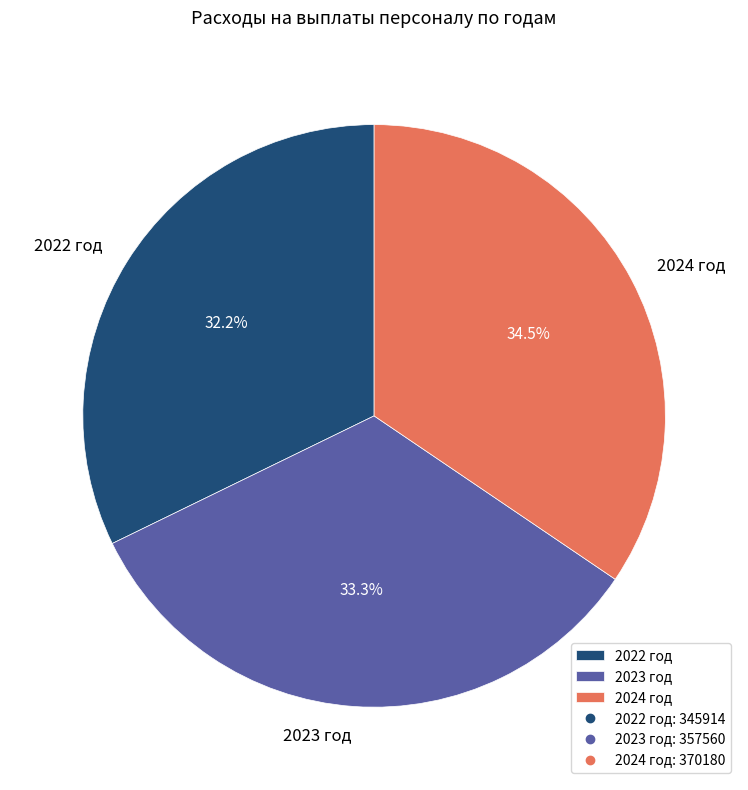

How many slices are in this pie chart?

3